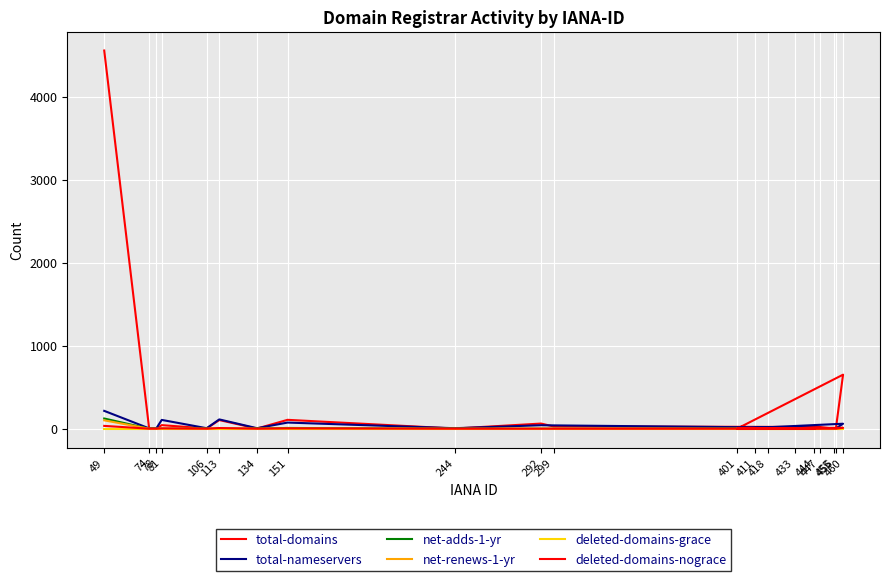

True or false: total-domains has more than 0 points higher than both neighbors.

True